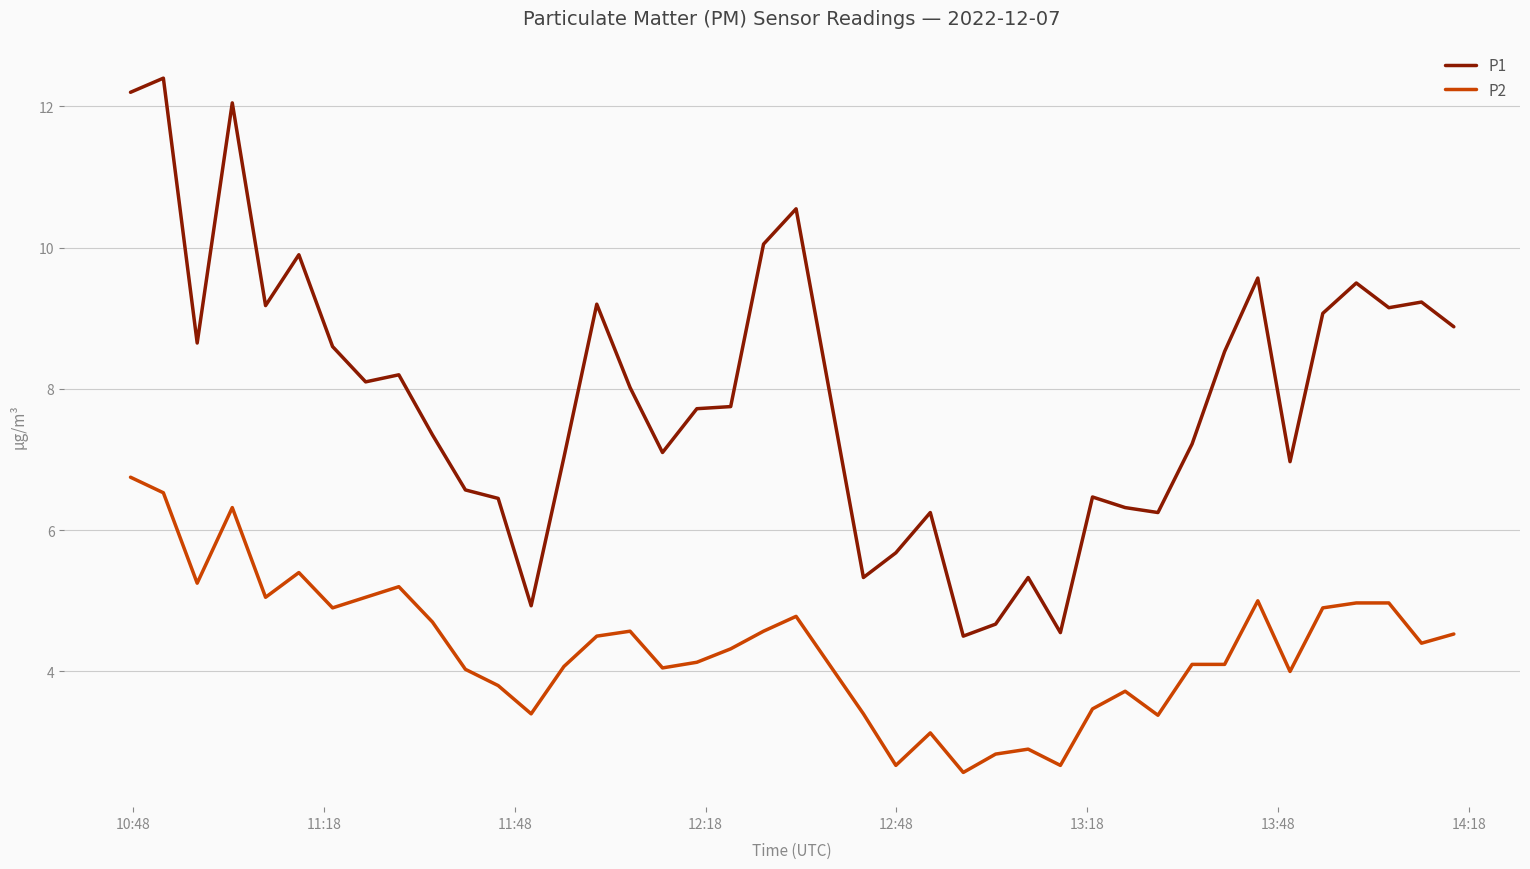

What is the minimum value shown in the chart?

2.6